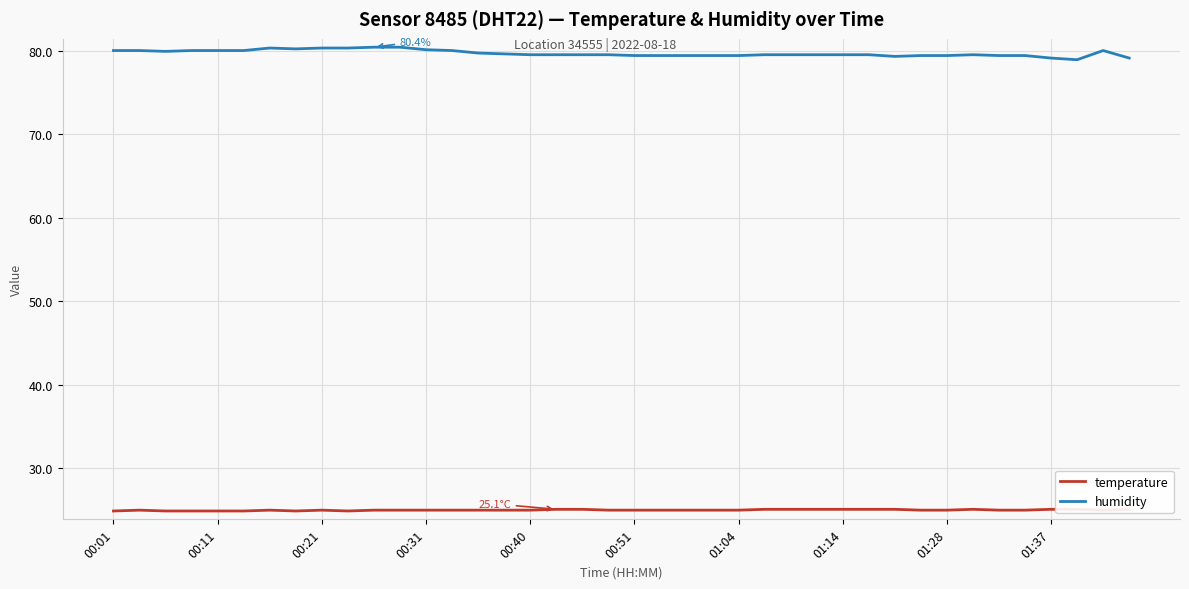

What is the difference between the second highest and second lowest values in the humidity series?

1.3